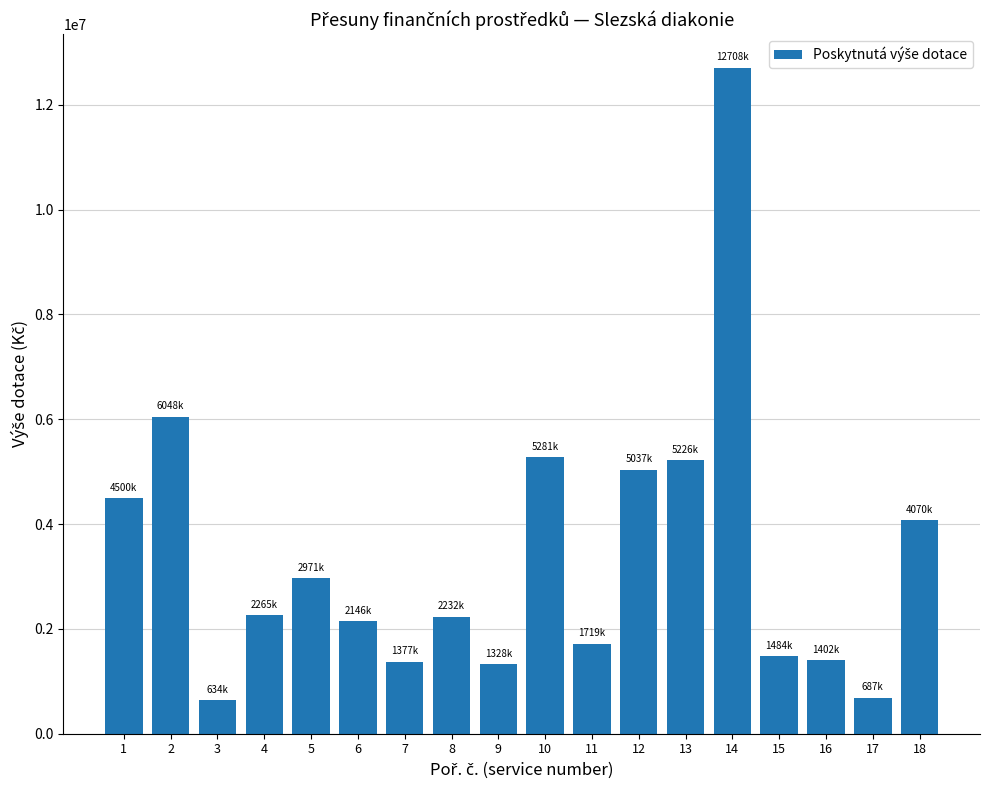

The chart shows a value of 544237 at 9. True or false?

False